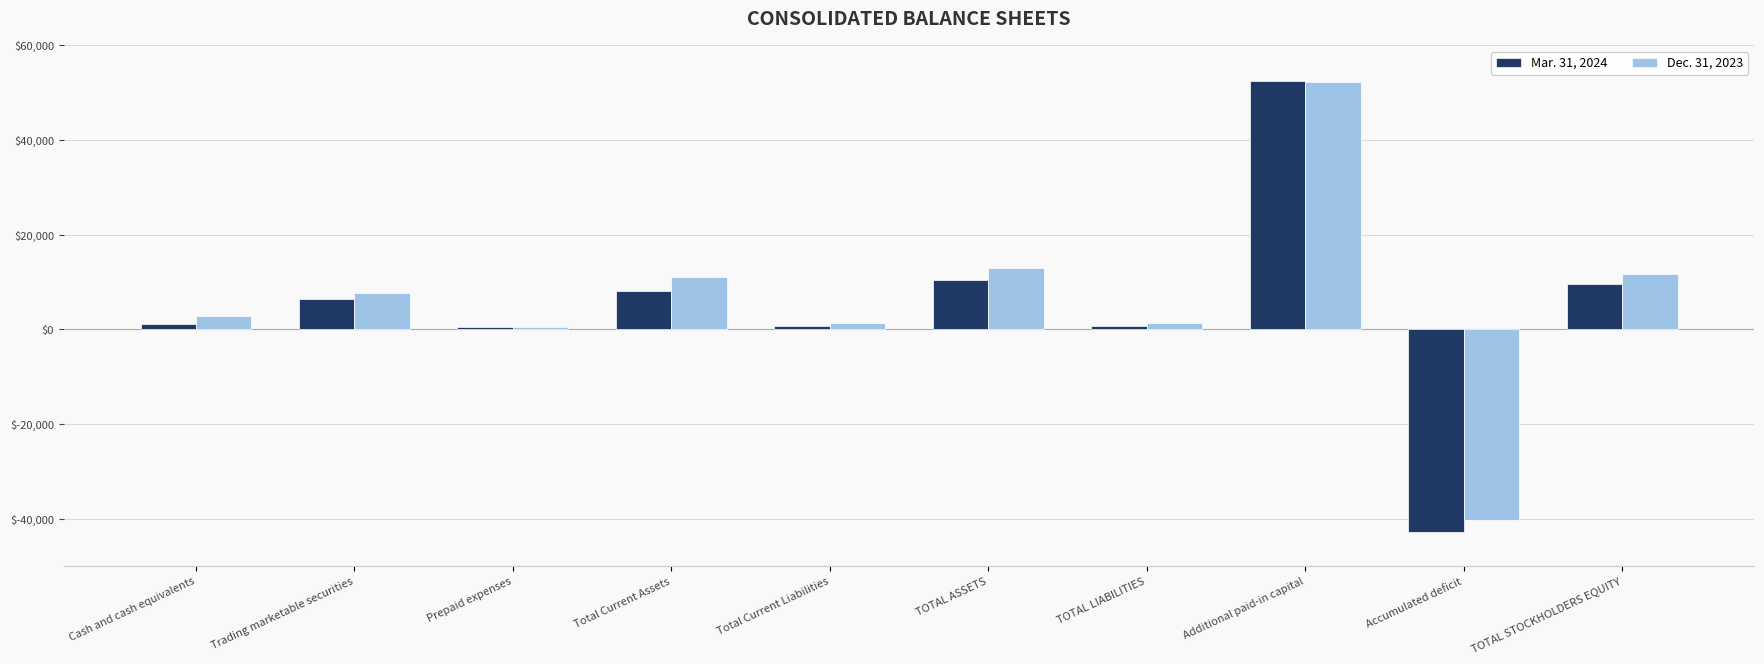

How many bars are there in each group?

2